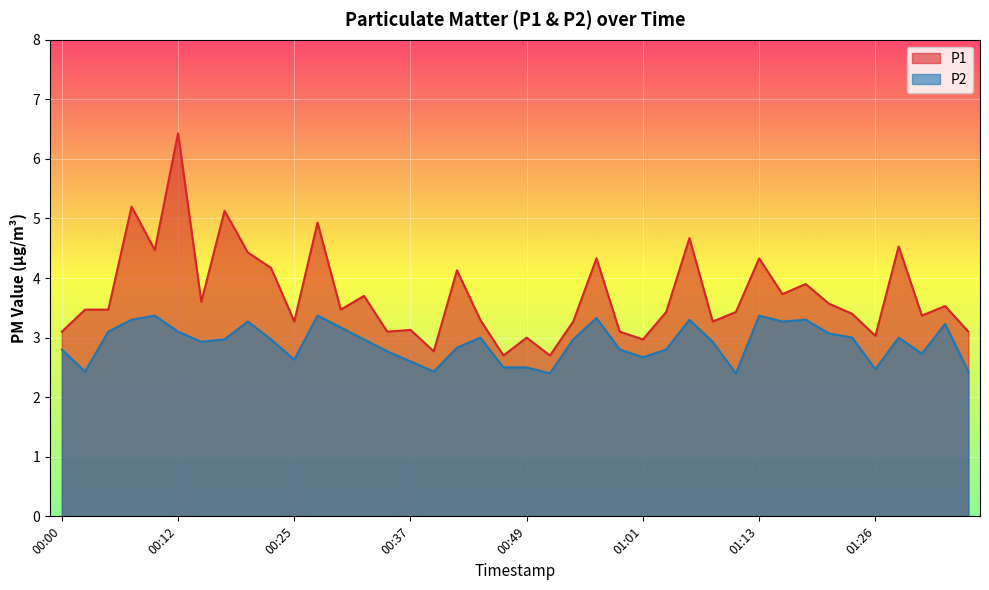

Which series changed the most between 00:08 and 00:37?

P1